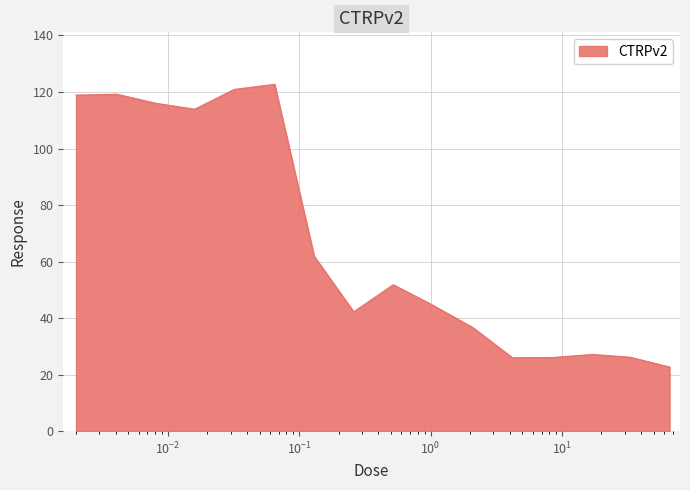

What is the difference between the maximum and minimum values?

100.0